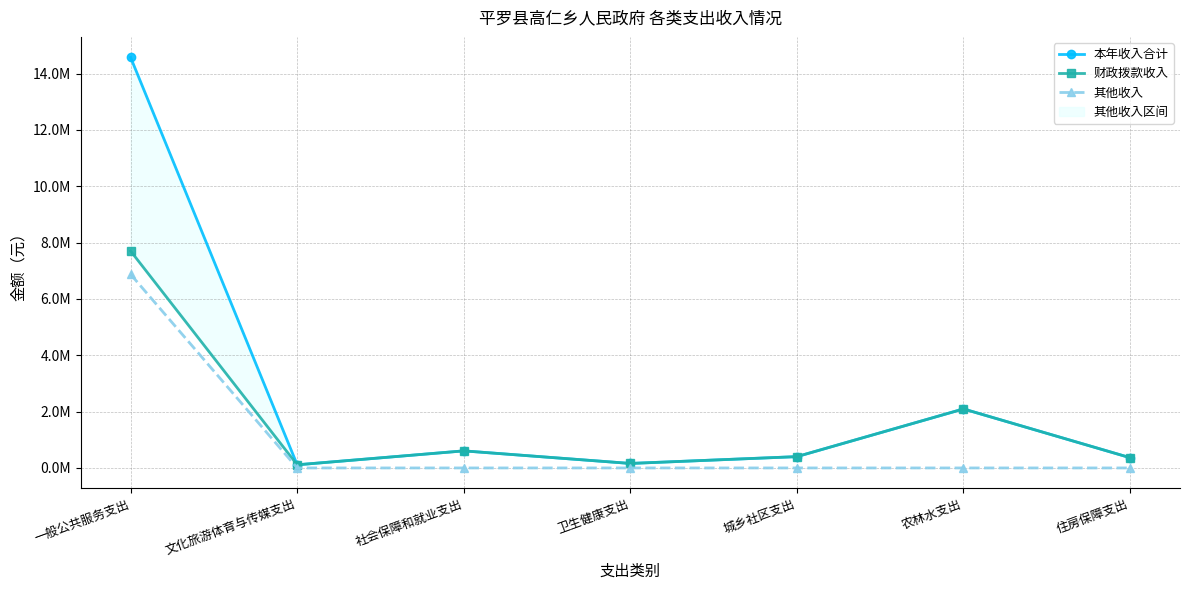

How many interior local peaks does the 本年收入合计 series have?

2